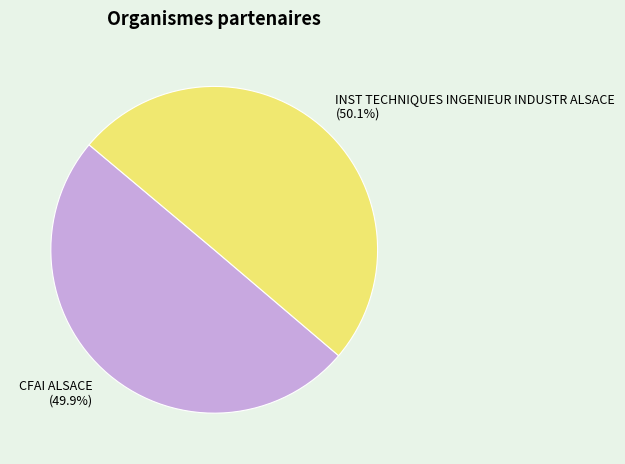

Is it true that CFAI ALSACE is 50% of the pie?

True